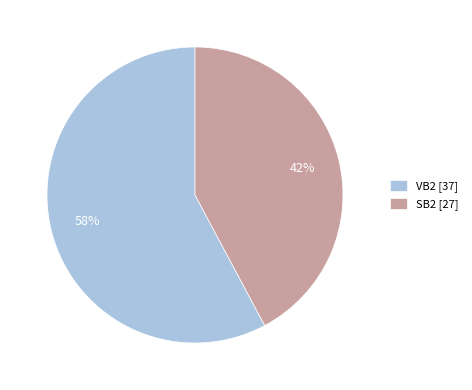

Which category has the smallest portion of the pie?

SB2